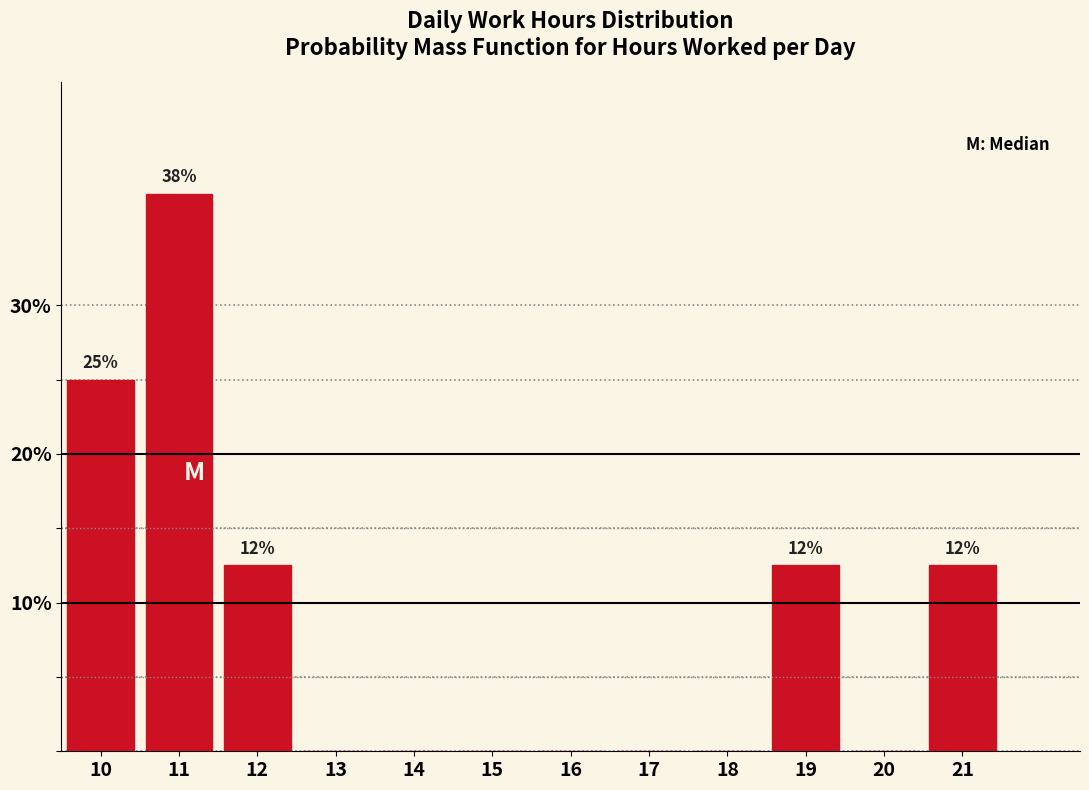

Reading right to left, extract all data points from this chart.

21=12.5	20=0.0	19=12.5	18=0.0	17=0.0	16=0.0	15=0.0	14=0.0	13=0.0	12=12.5	11=37.5	10=25.0